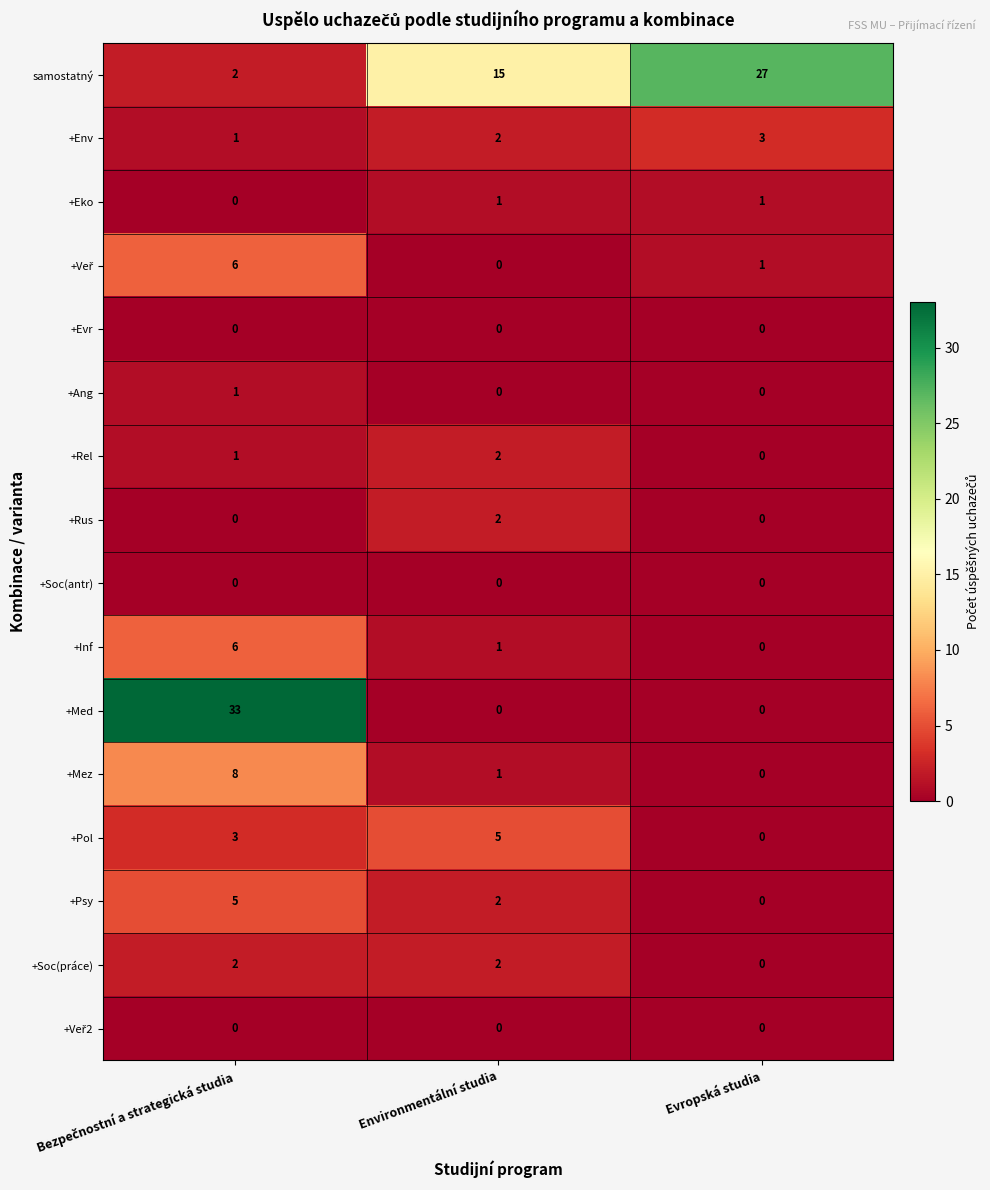

How many samostatný values are between 2 and 27?

3